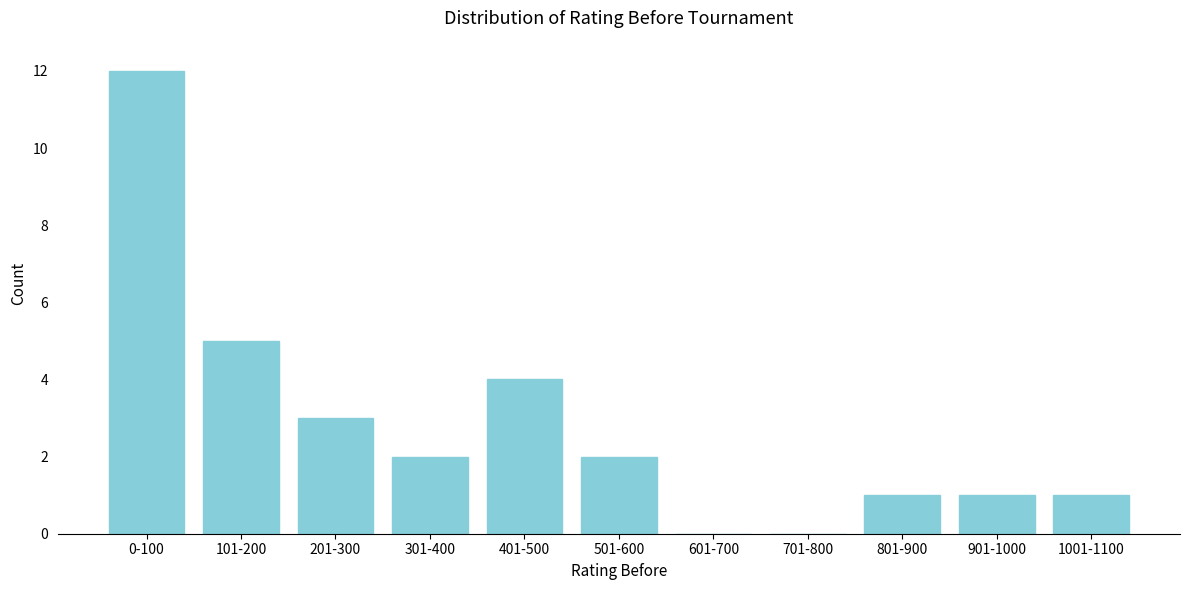

Reading right to left, what are all the values shown in this chart?

1001-1100=1	901-1000=1	801-900=1	701-800=0	601-700=0	501-600=2	401-500=4	301-400=2	201-300=3	101-200=5	0-100=12